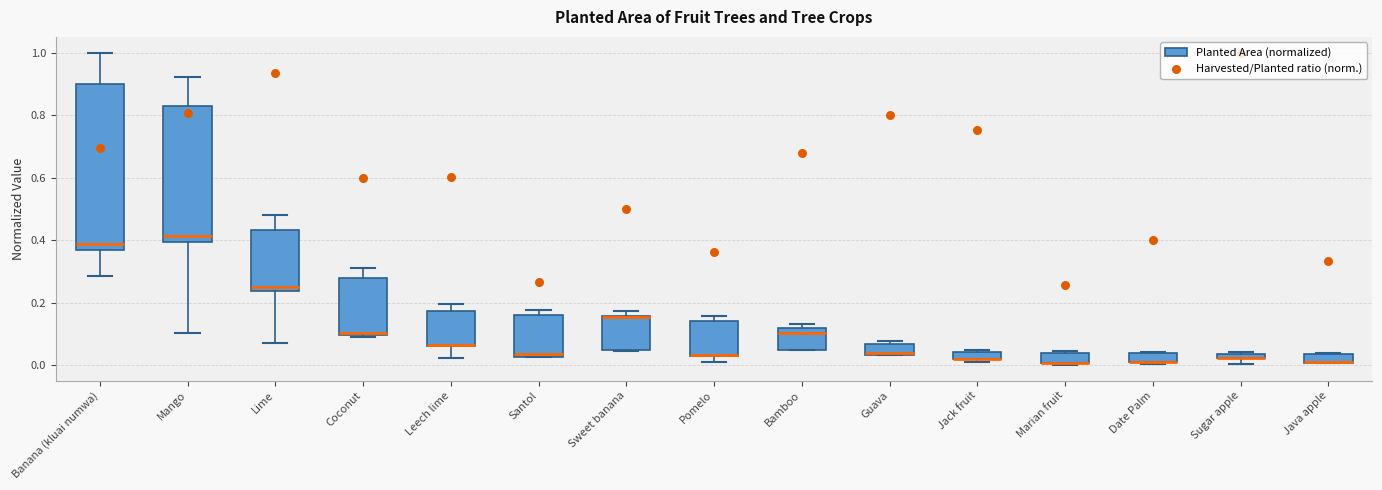

Where is the lower edge of the box for Jack fruit on the y-axis? The values are not printed on the chart, so give them approximately, as read against the axis.

0.02